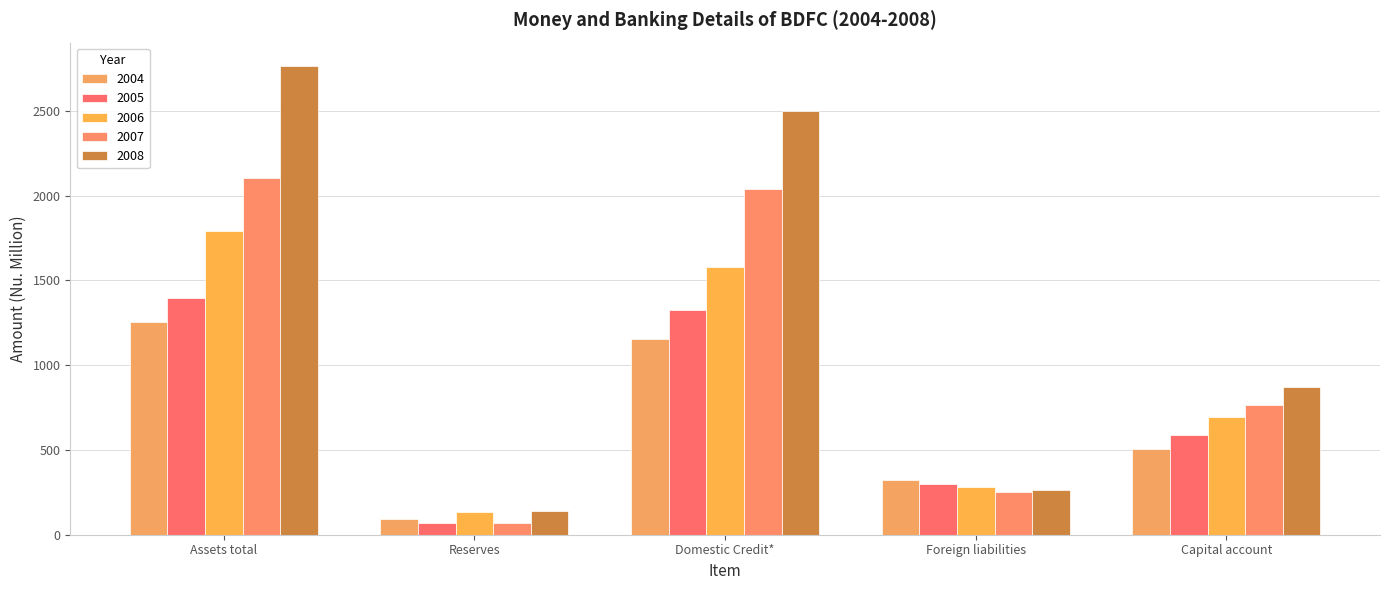

What are all the series names shown in the legend?

2004, 2005, 2006, 2007, 2008